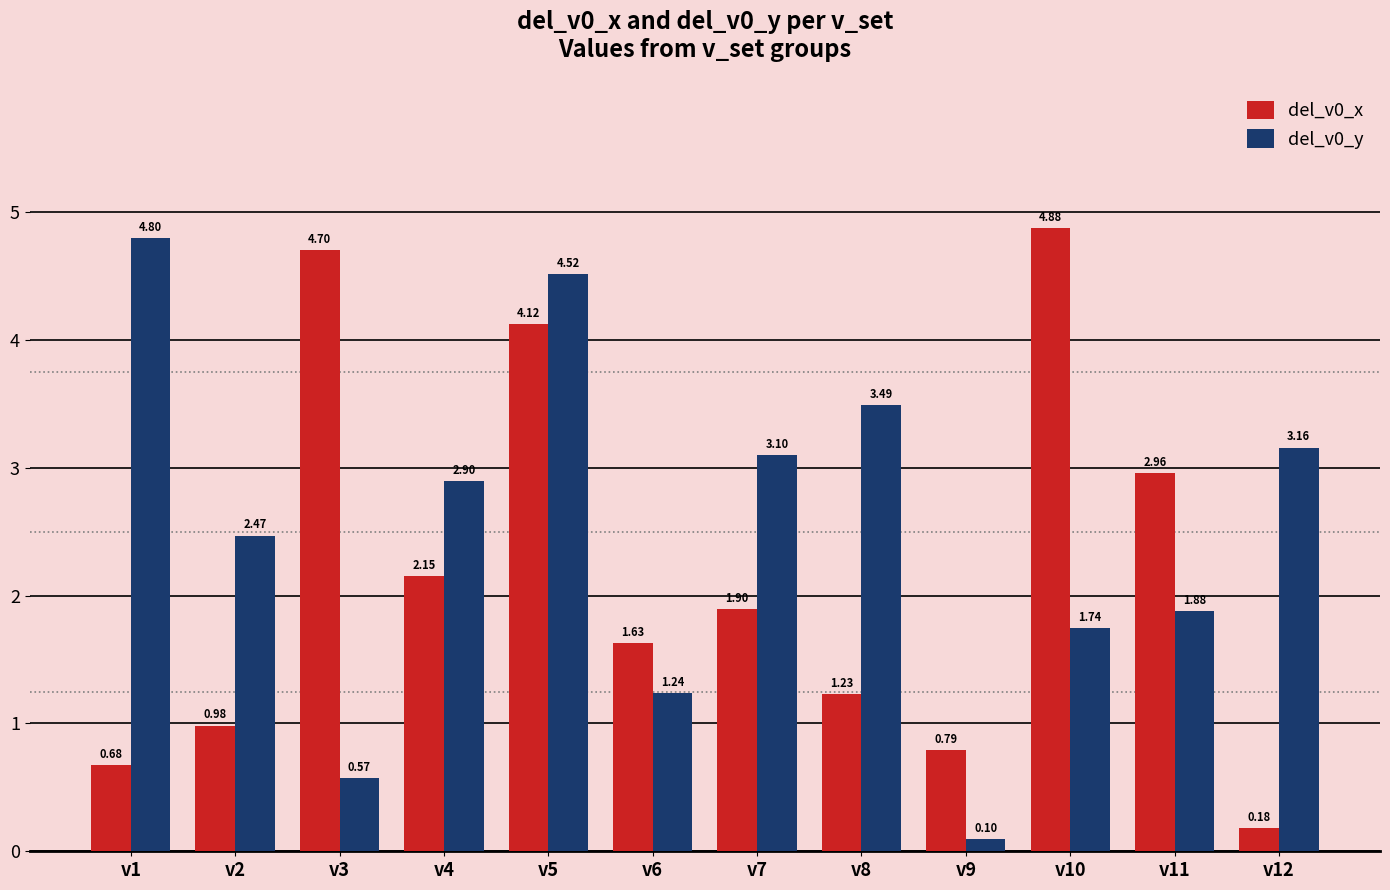

Between v1 and v11, which series saw the biggest shift?

del_v0_y